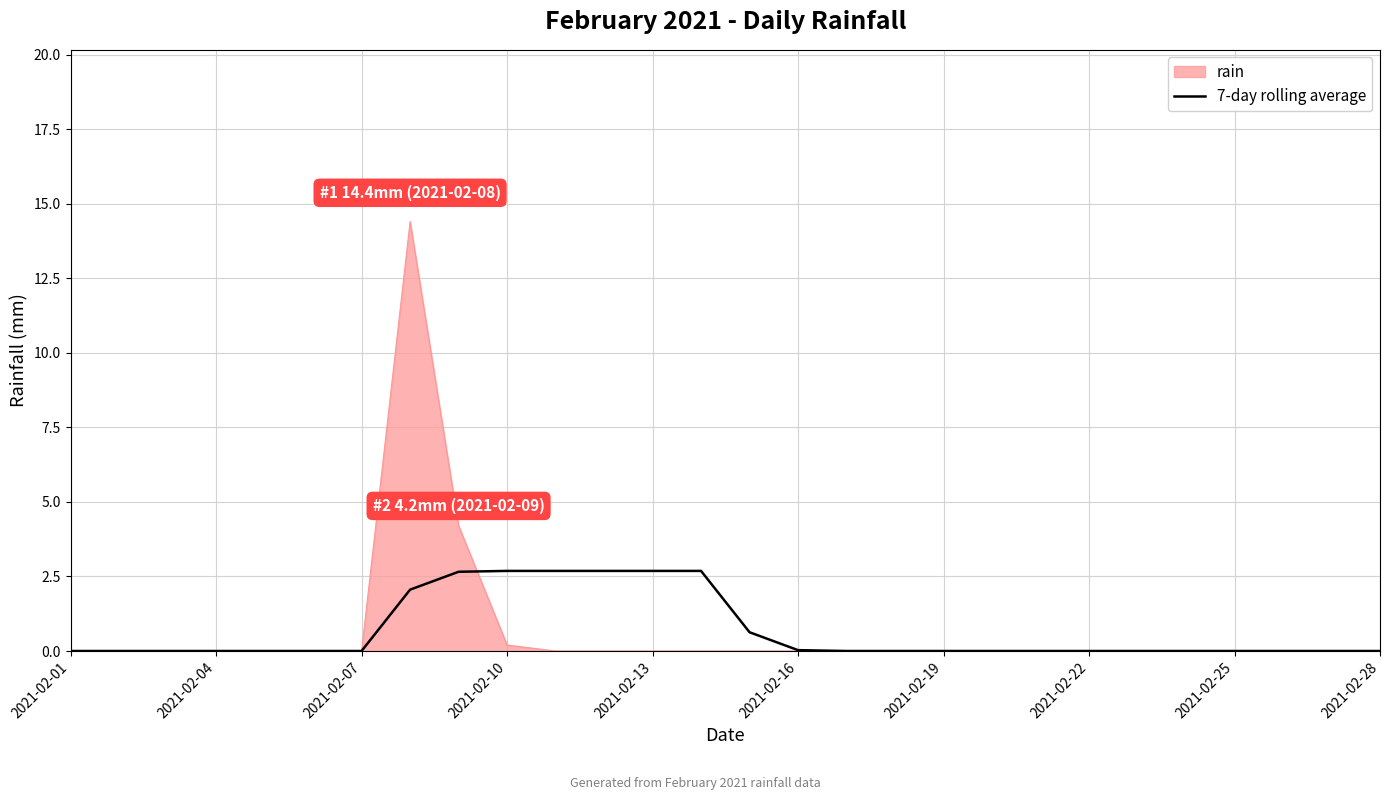

What is the maximum value shown in the chart?

14.4